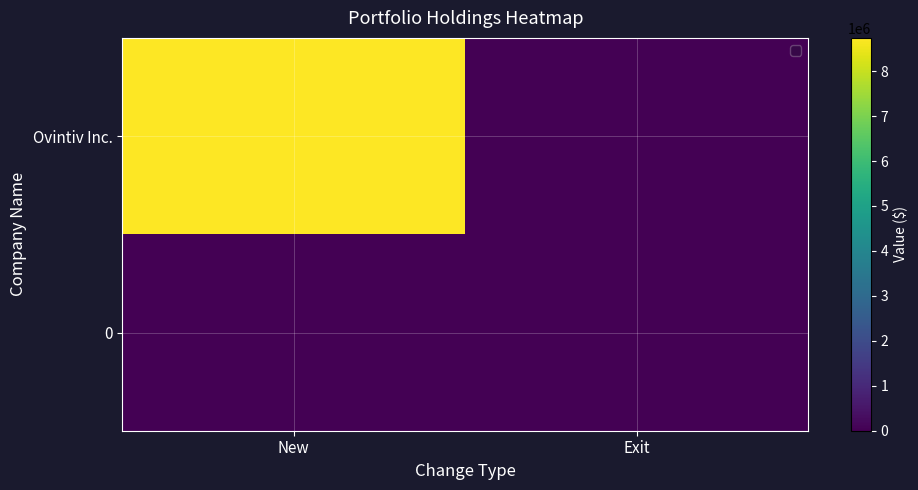

List the series in order of their overall mean, highest first.

Ovintiv Inc., 0